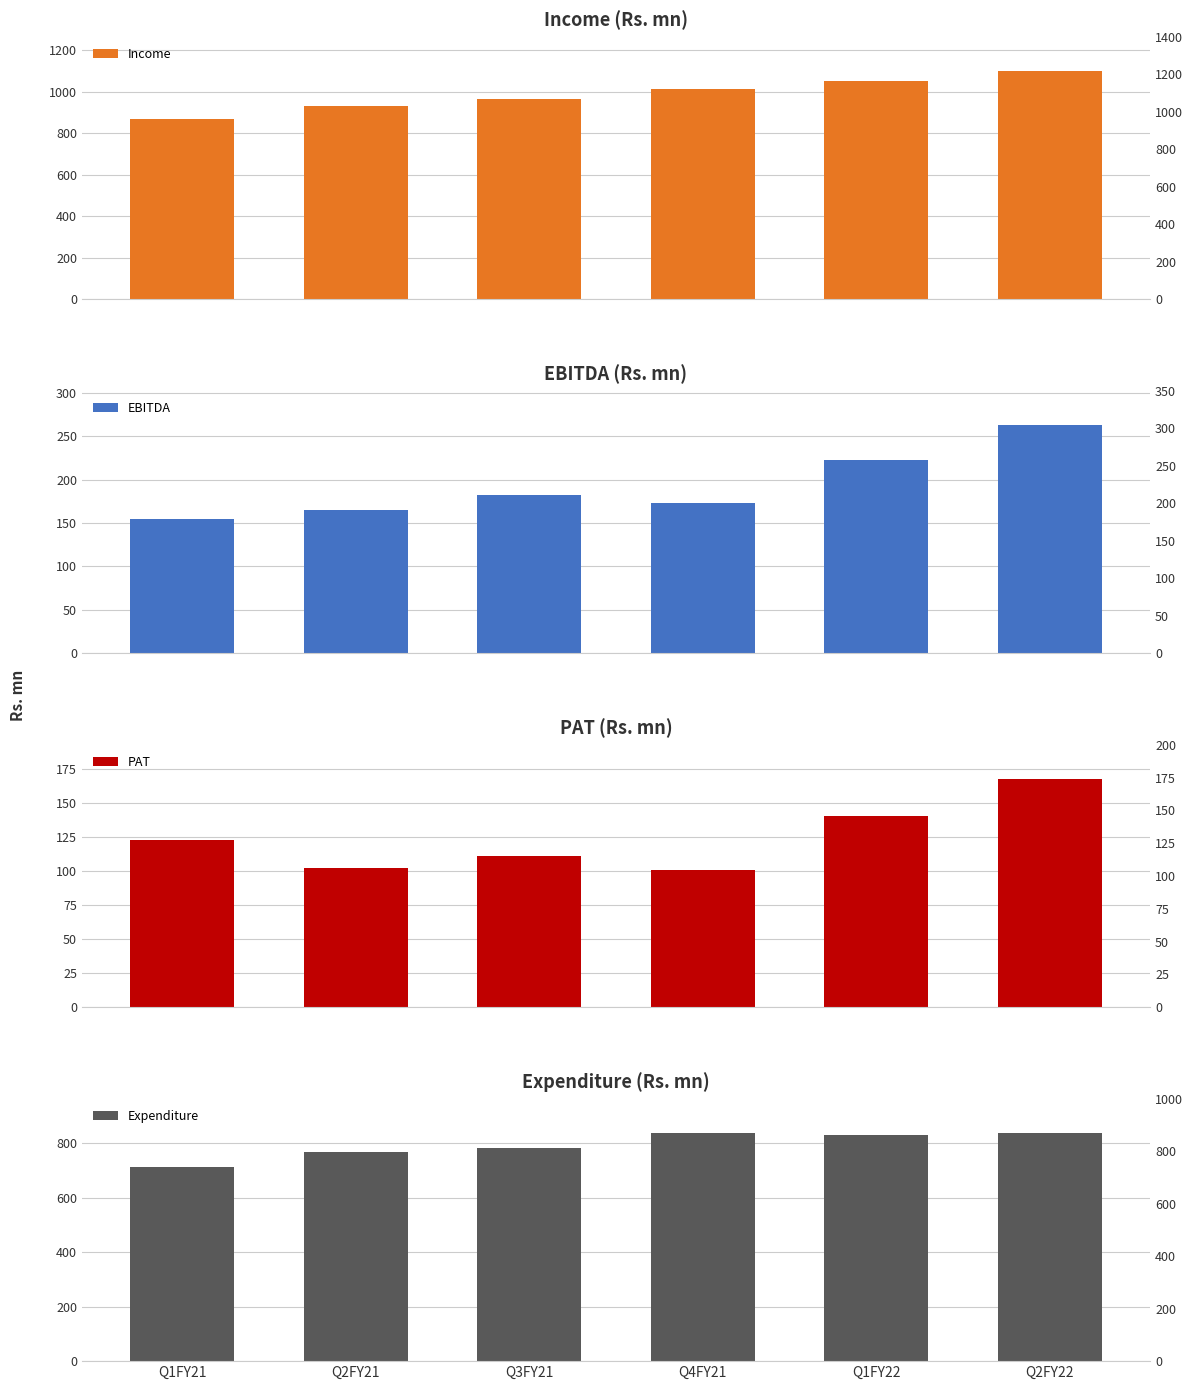

What is the difference between the second highest and second lowest values in the PAT series?

38.3